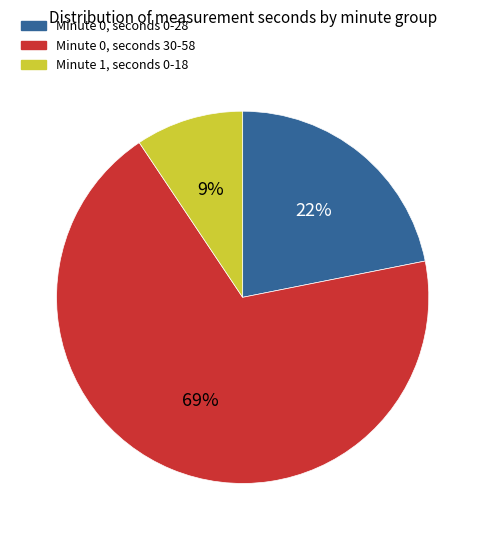

Which slice is the smallest?

Minute 1, seconds 0-18